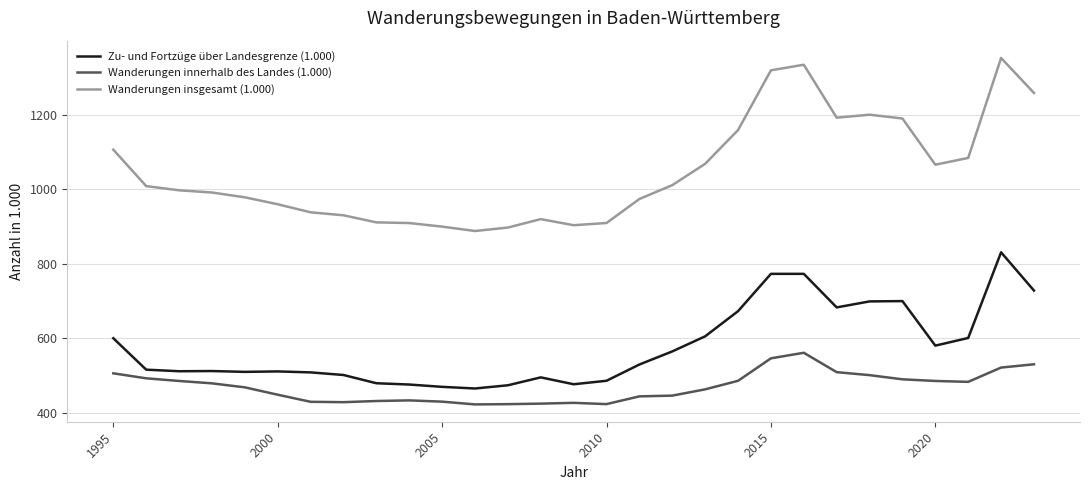

What are all the series names shown in the legend?

Zu- und Fortzüge über Landesgrenze (1.000), Wanderungen innerhalb des Landes (1.000), Wanderungen insgesamt (1.000)